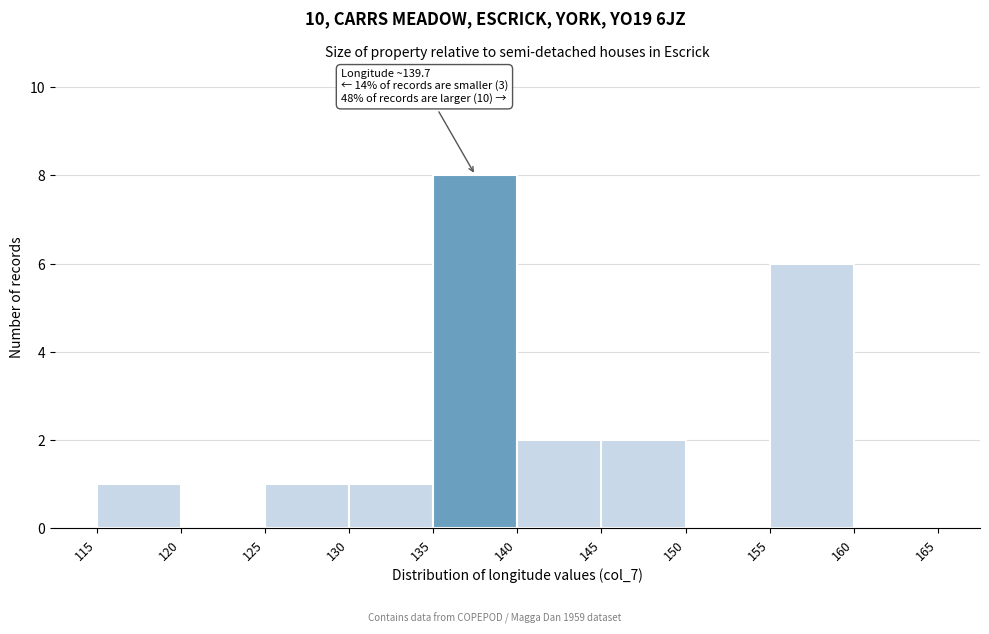

Over which range of the x-axis is the bar tallest?

135 to 140